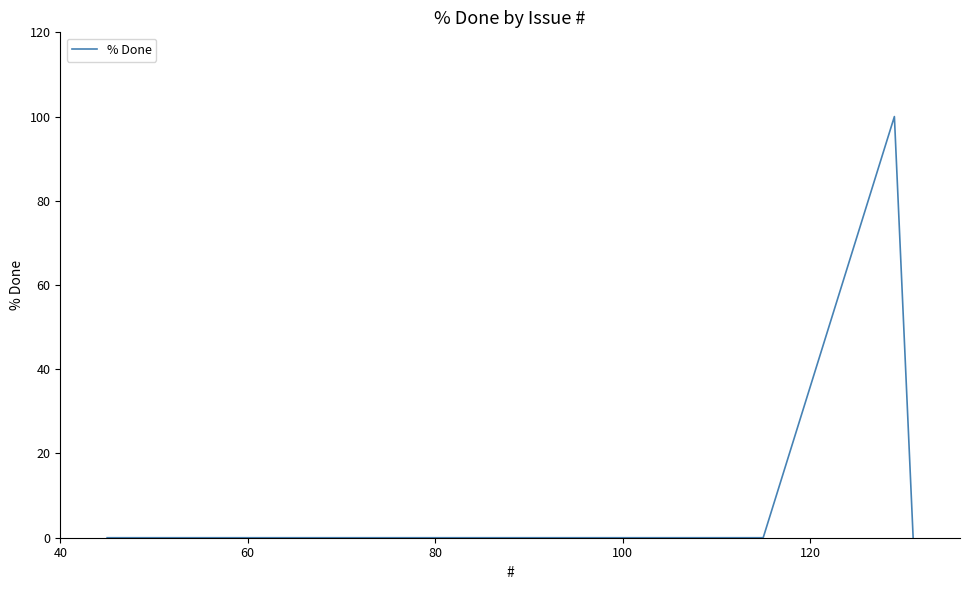

How many lines are shown in the chart?

1